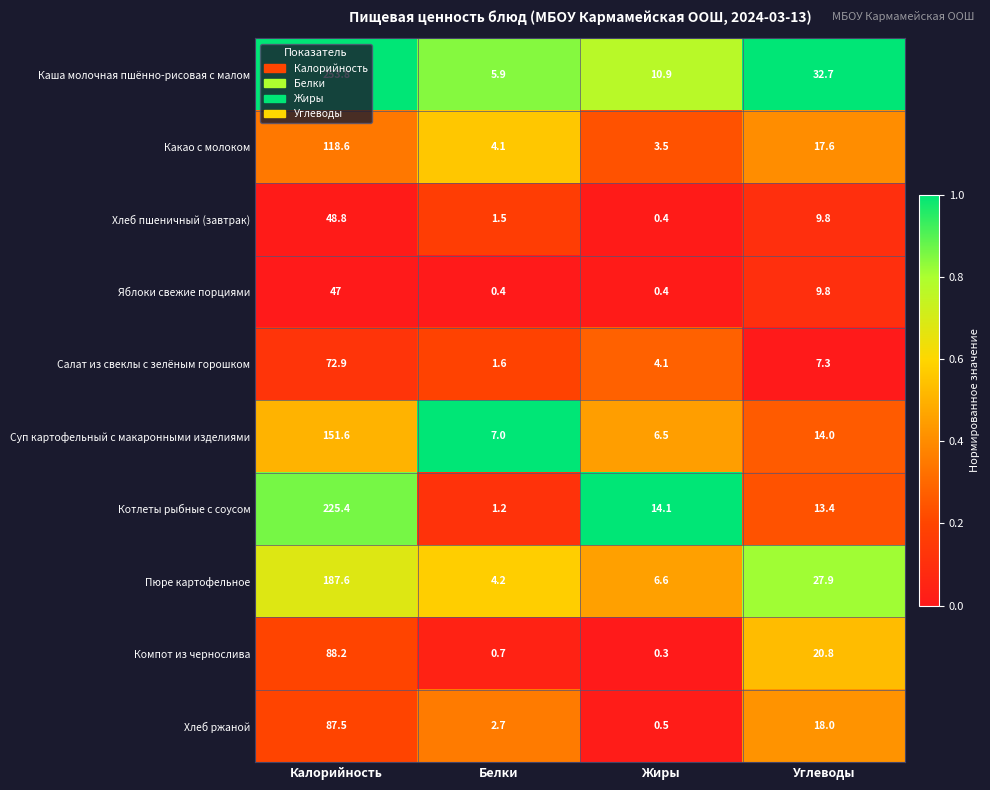

At which category is the sum across all series the highest?

Калорийность